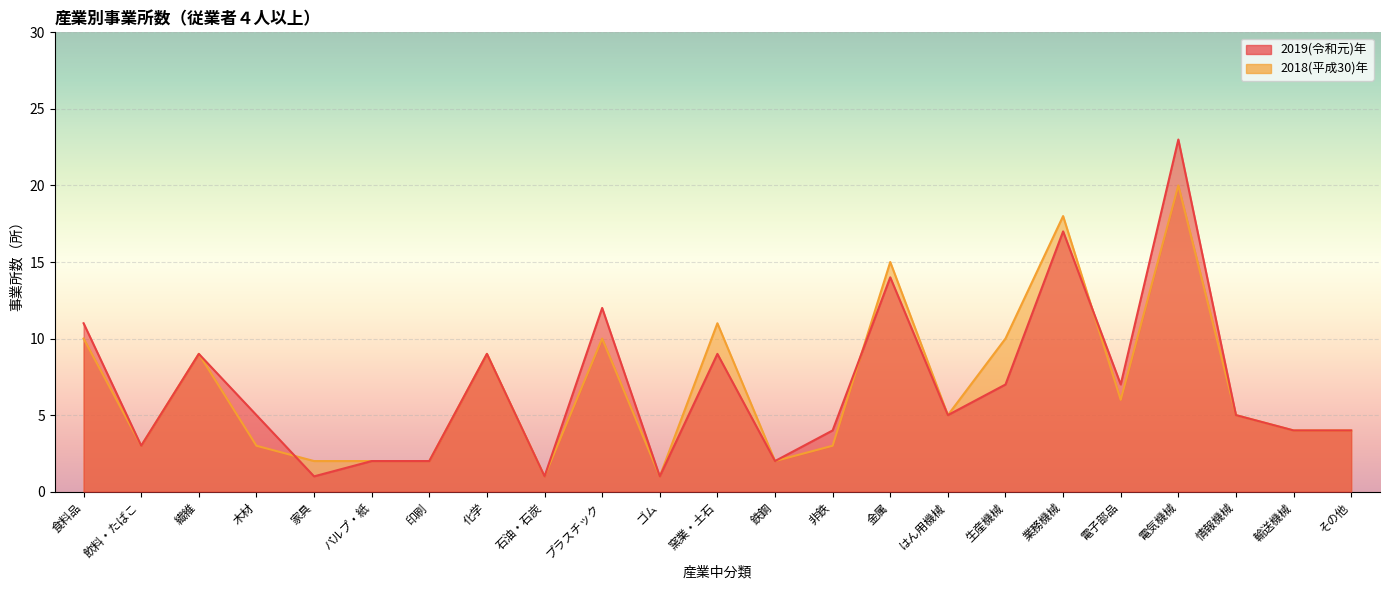

True or false: 2019(令和元)年 has a value of 14 at 金属.

True